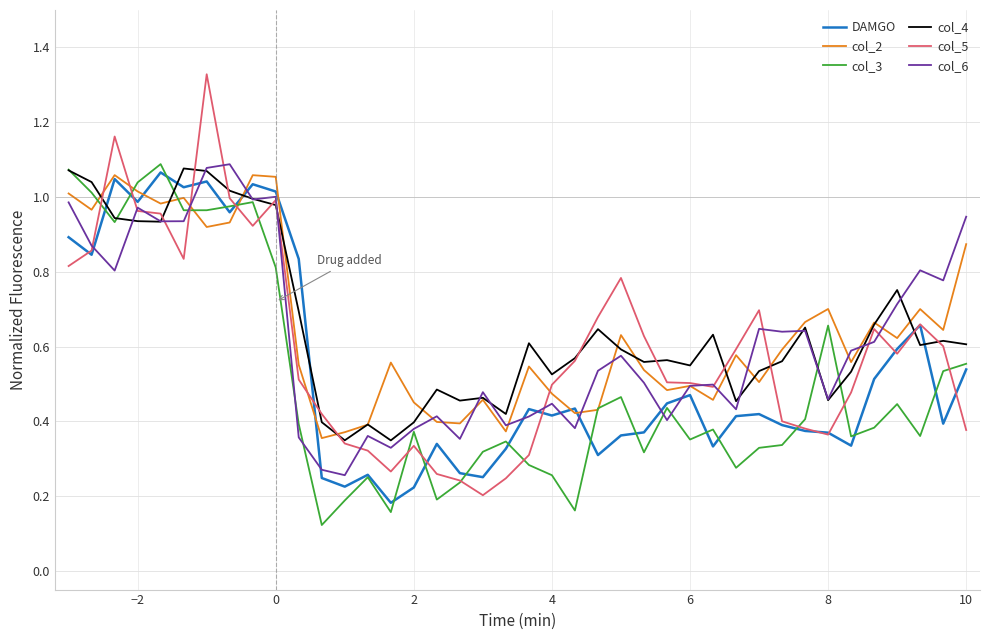

Which series has the widest spread of values?

col_5